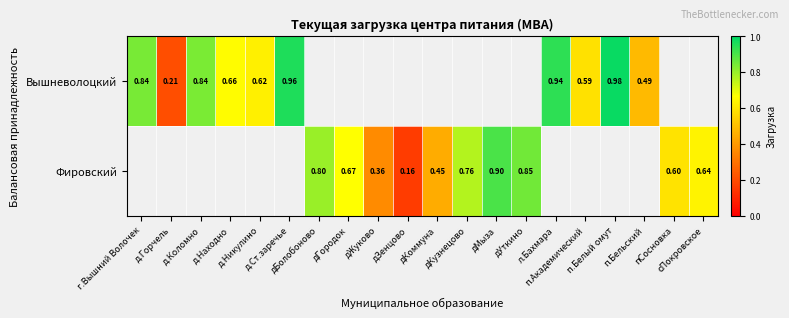

Count the number of categories in the chart.

20